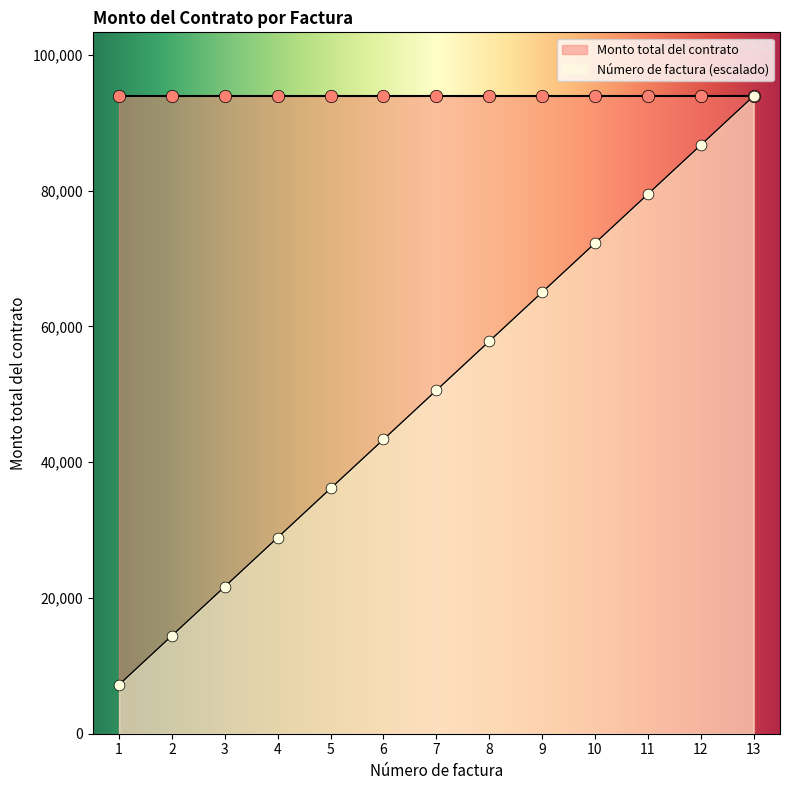

What is the ratio of the value at 10 to the value at 13?

0.8